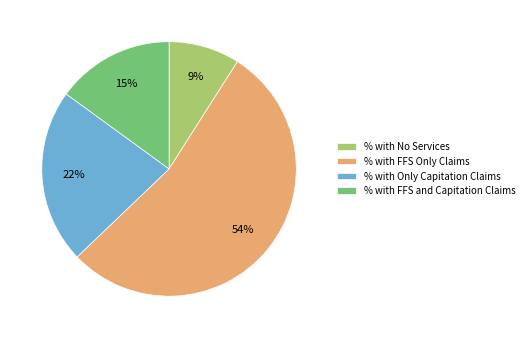

Is it true that % with Only Capitation Claims is 10% of the pie?

False